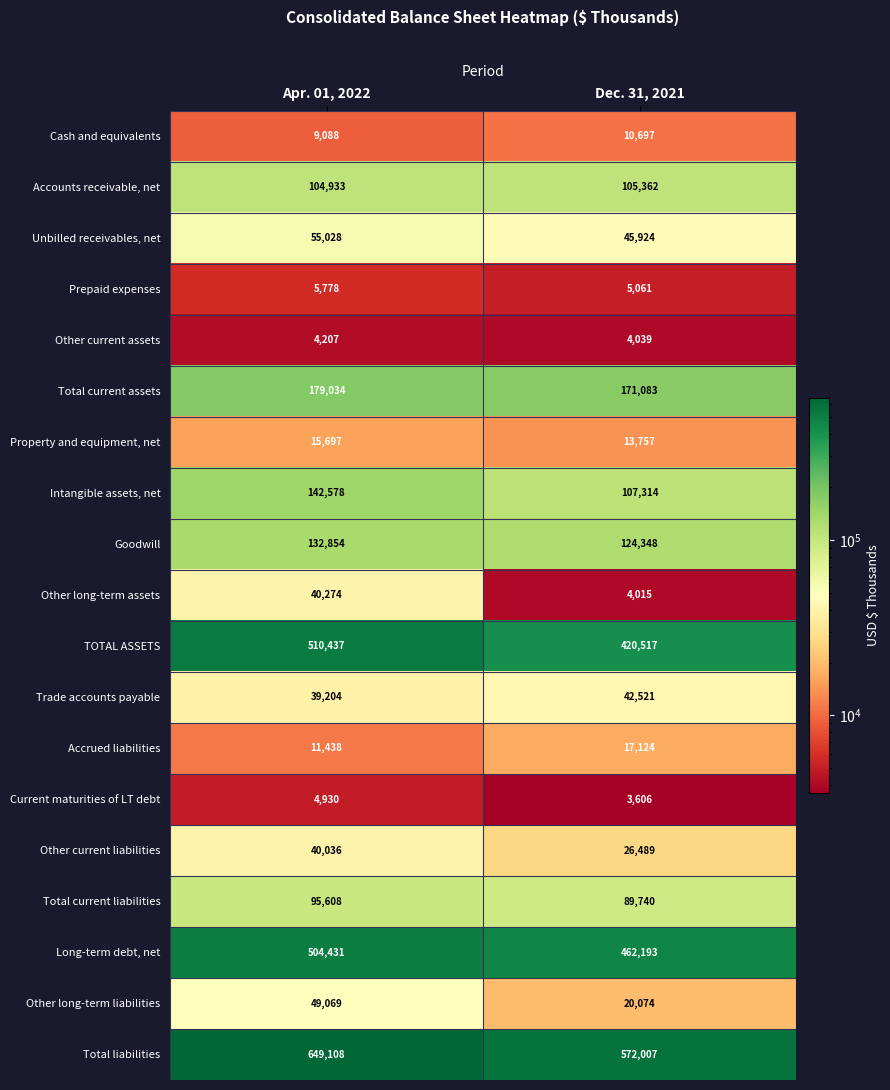

What is the sum of all Property and equipment, net values?

29454